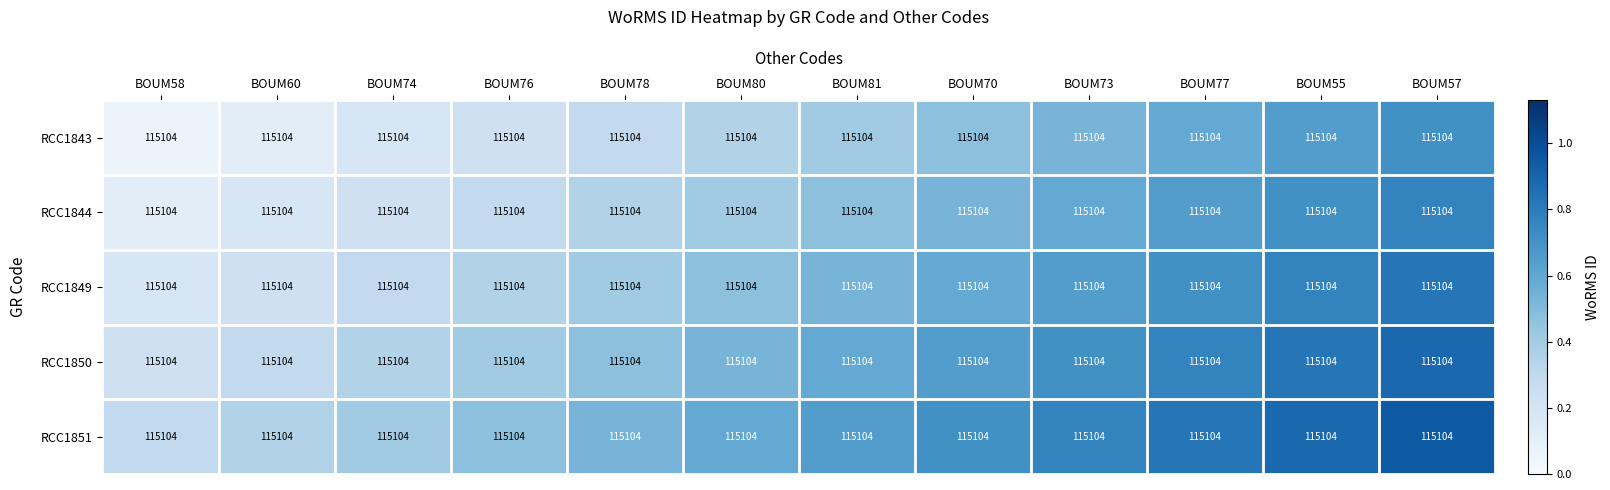

At how many categories does at least one series exceed 0?

12